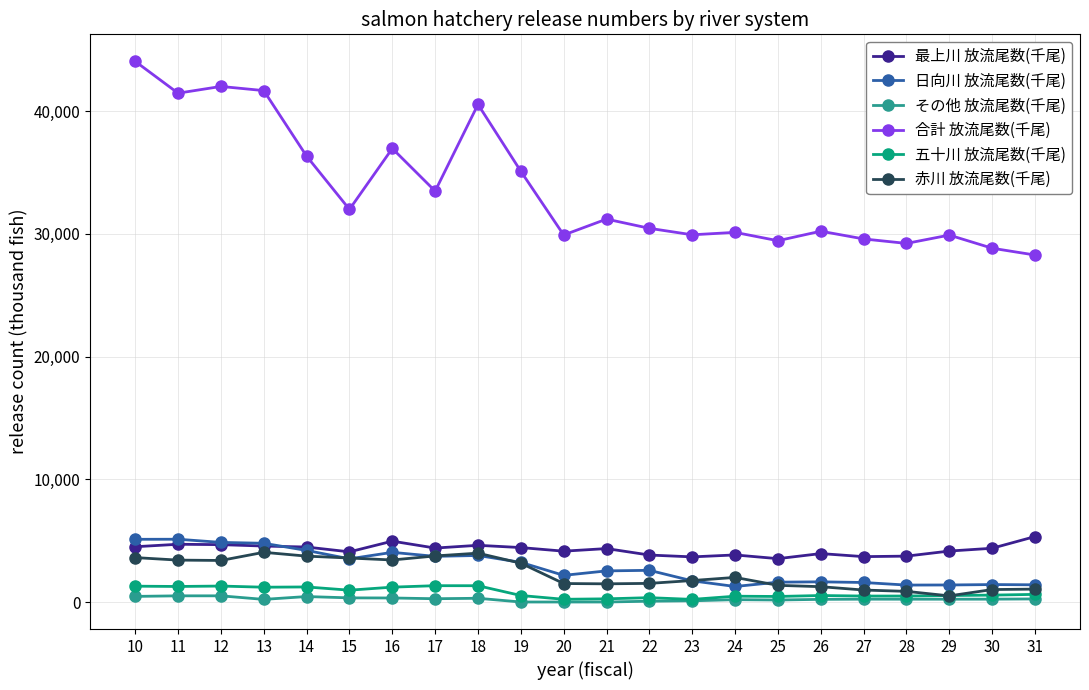

True or false: 五十川 放流尾数(千尾) has more than 1 interior local peaks.

True